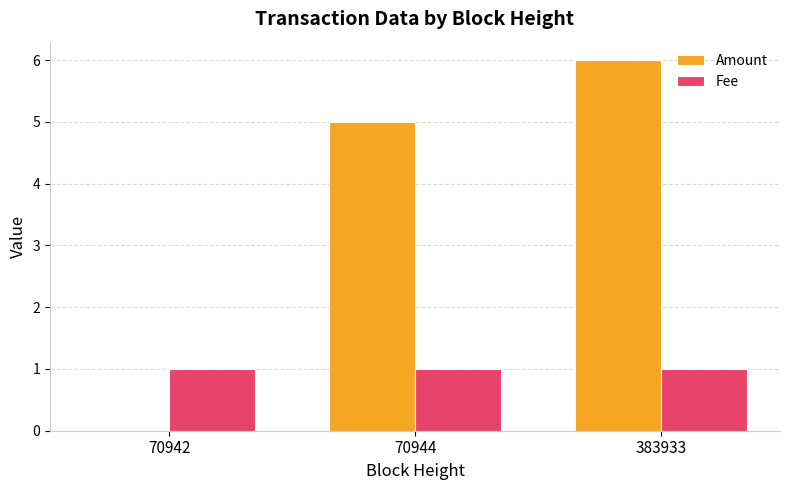

What is the sum of all Fee values?

3